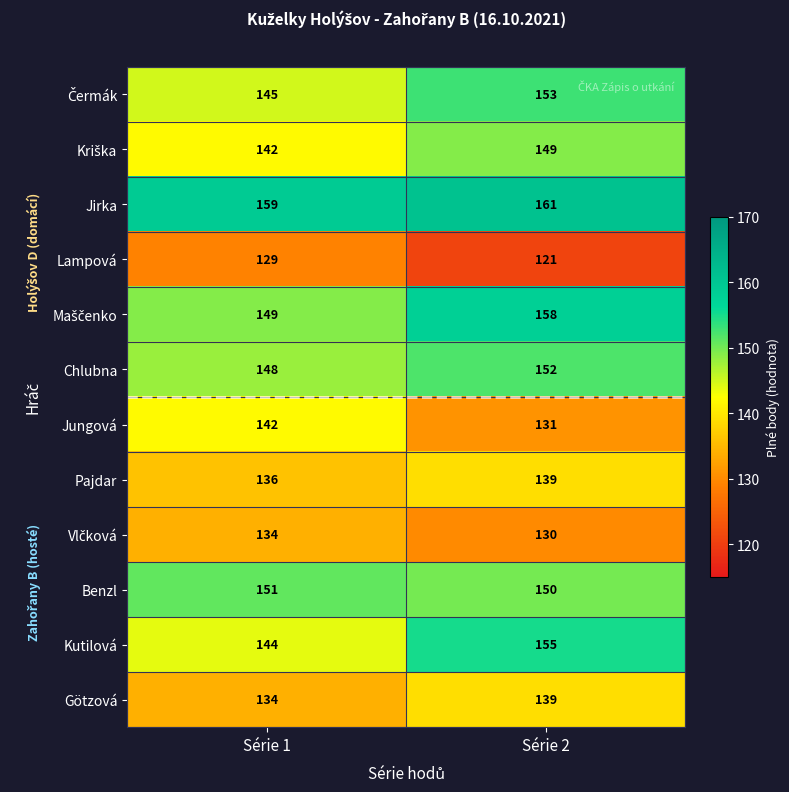

What is the difference between the maximum and minimum values in the Pajdar series?

3